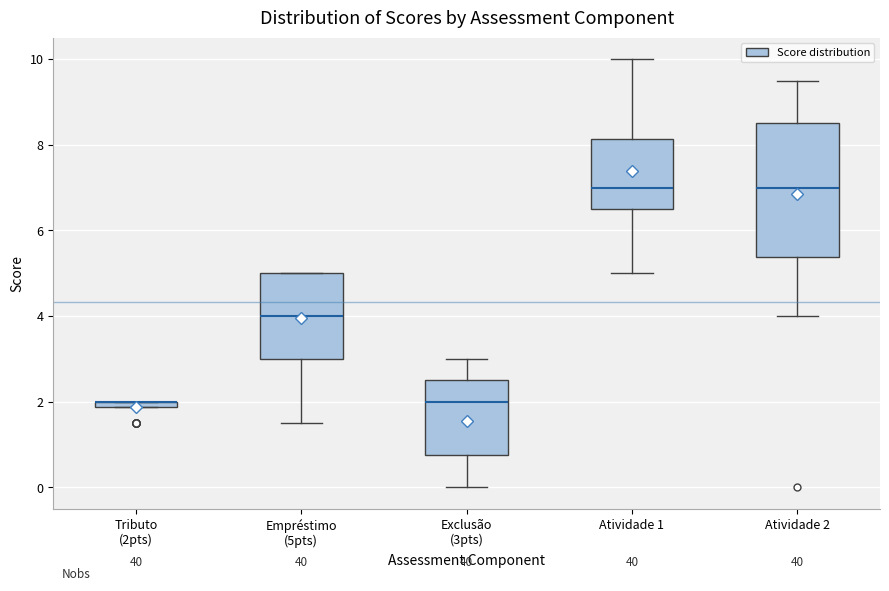

Which box is the tallest, from its lower edge to its upper edge?

Atividade 2